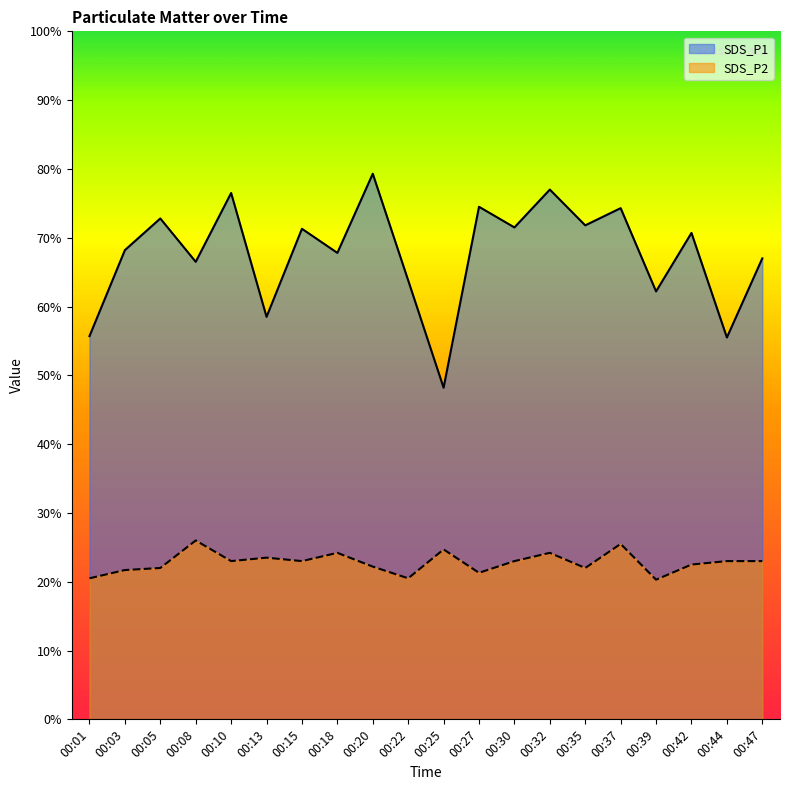

True or false: SDS_P2 and SDS_P1 cross at least once.

False